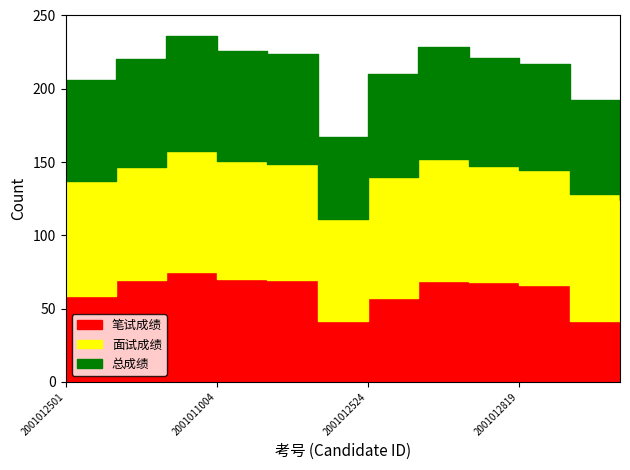

Which series has the widest spread of values?

笔试成绩